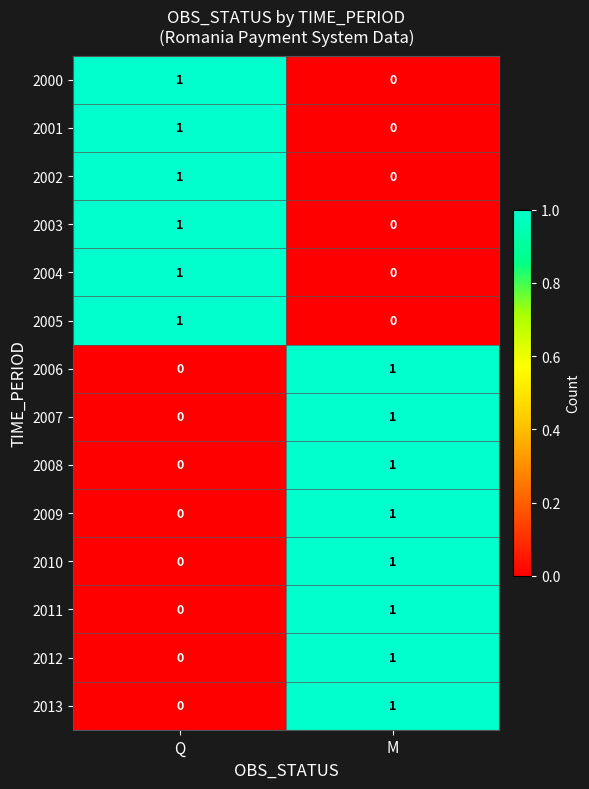

How many values in the 2005 series are below 1?

1